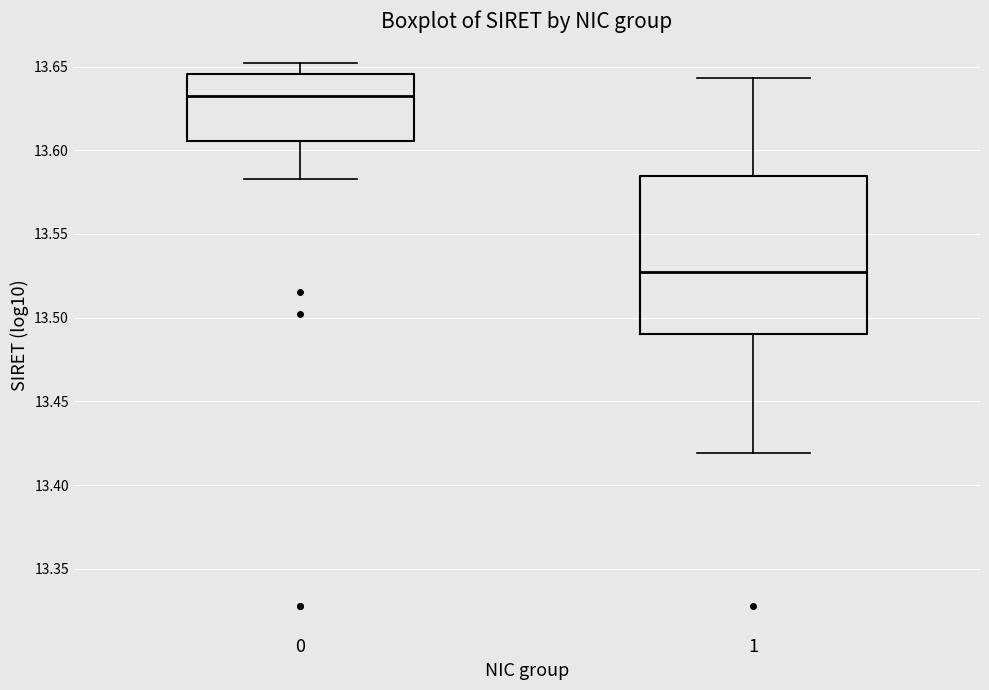

Reading left to right, transcribe this box plot: for each box, give where its median line is, the range the box spans, and where its two whiskers end, as read against the y-axis. The values are not printed on the chart, so give them approximately, as read against the axis.

0: median 13.635, box 13.605 to 13.645, whiskers 13.585 to 13.650
1: median 13.525, box 13.490 to 13.585, whiskers 13.420 to 13.645